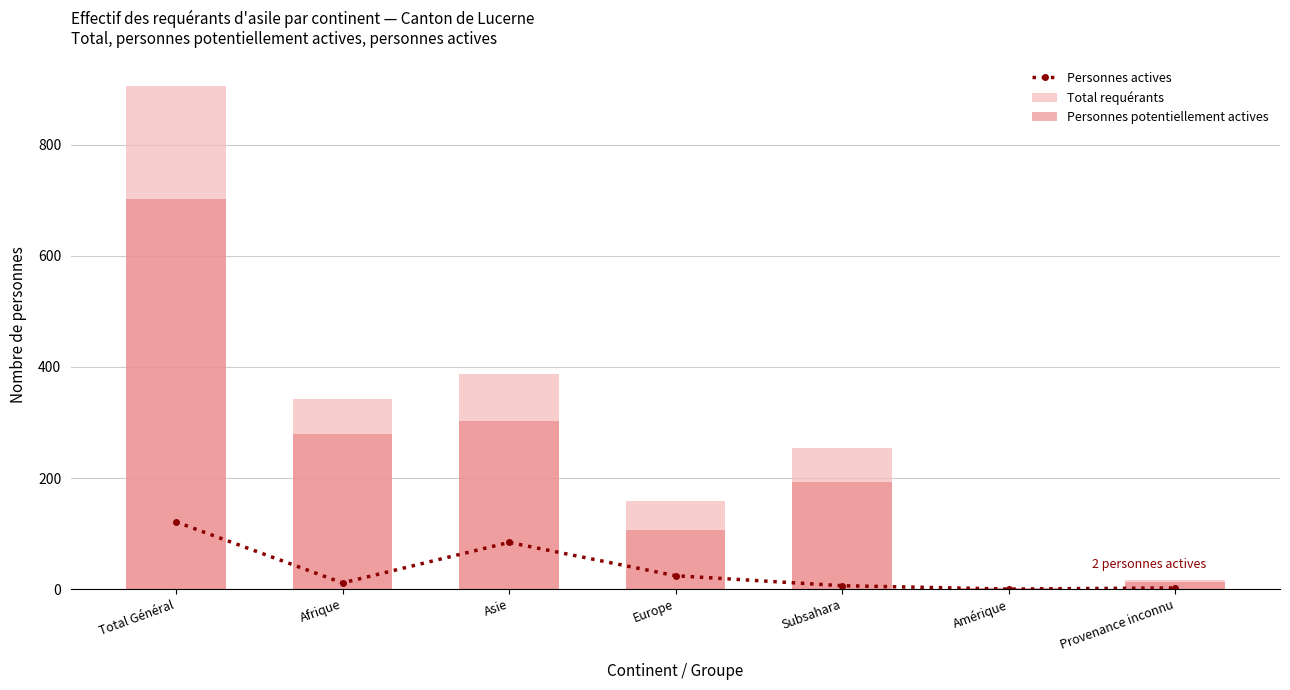

What are all the series names shown in the legend?

Personnes actives, Total requérants, Personnes potentiellement actives